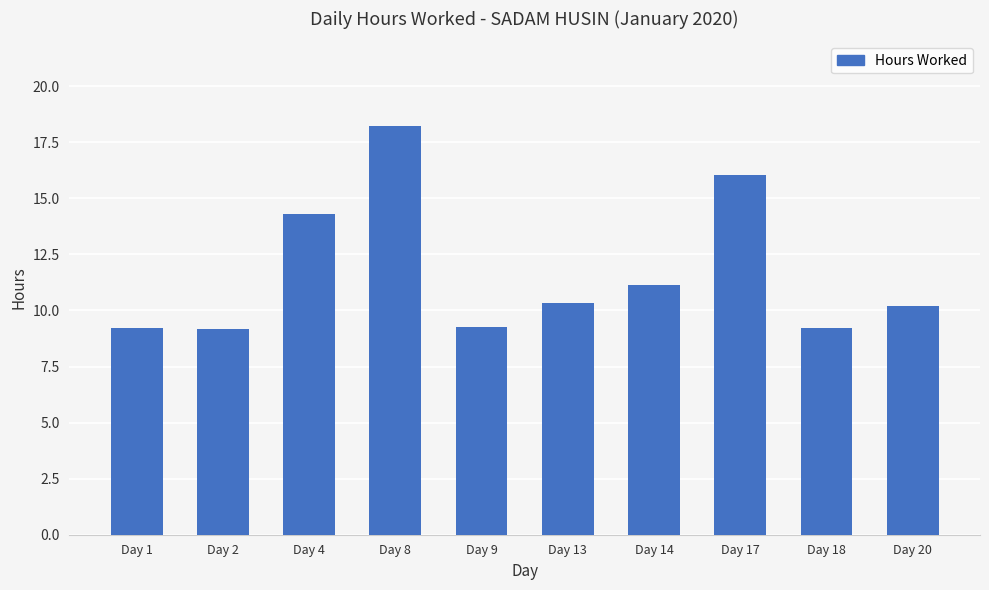

Which category has the highest value across all series?

Day 8